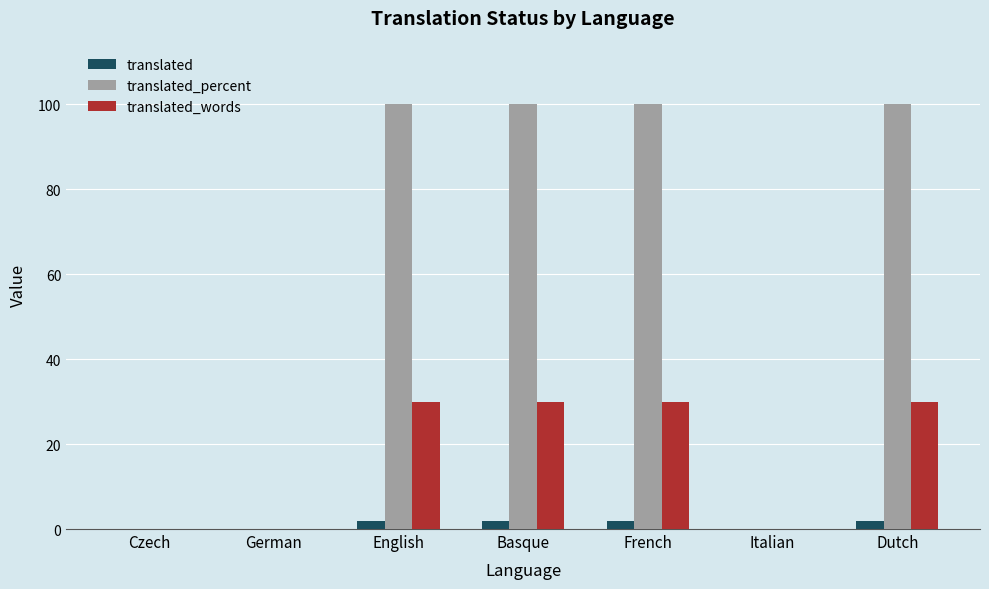

What is the sum of all translated_percent values?

400